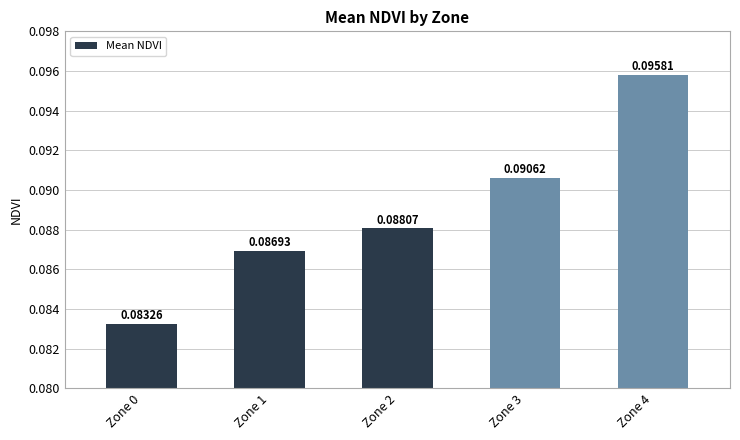

Rank the categories by value from lowest to highest.

Zone 0, Zone 1, Zone 2, Zone 3, Zone 4